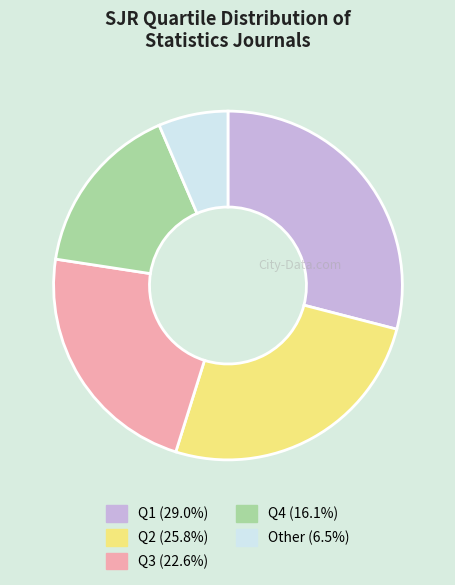

Does any single category account for the majority?

No